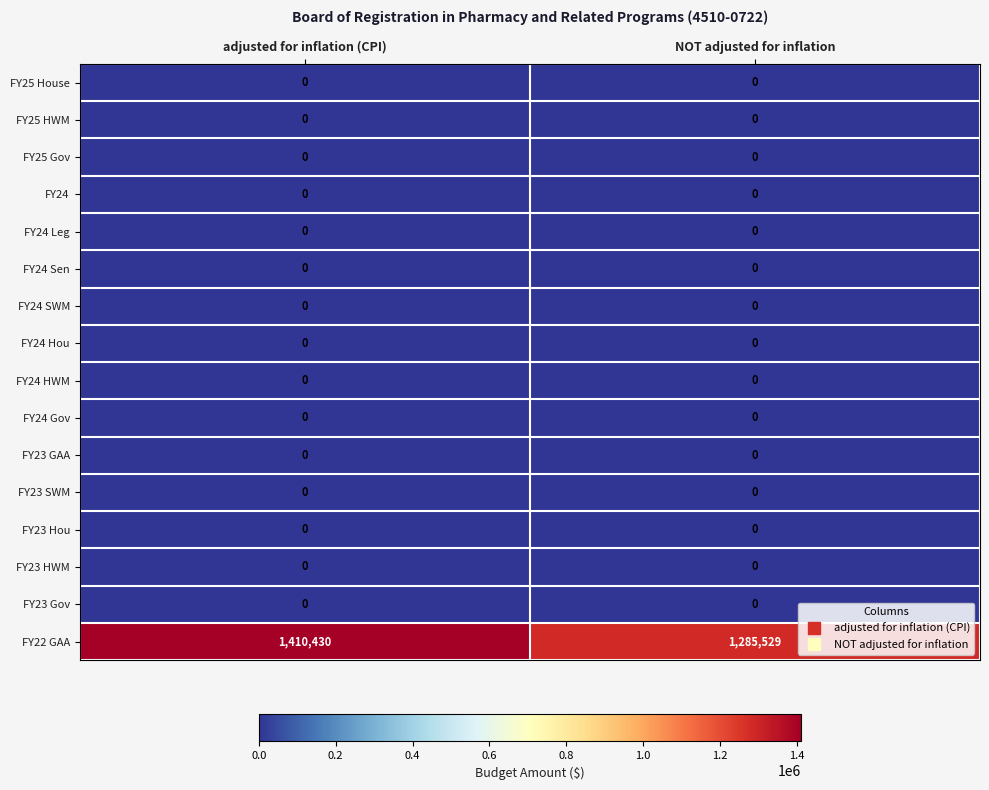

What is the difference between the maximum and minimum values in the FY22 GAA series?

124901